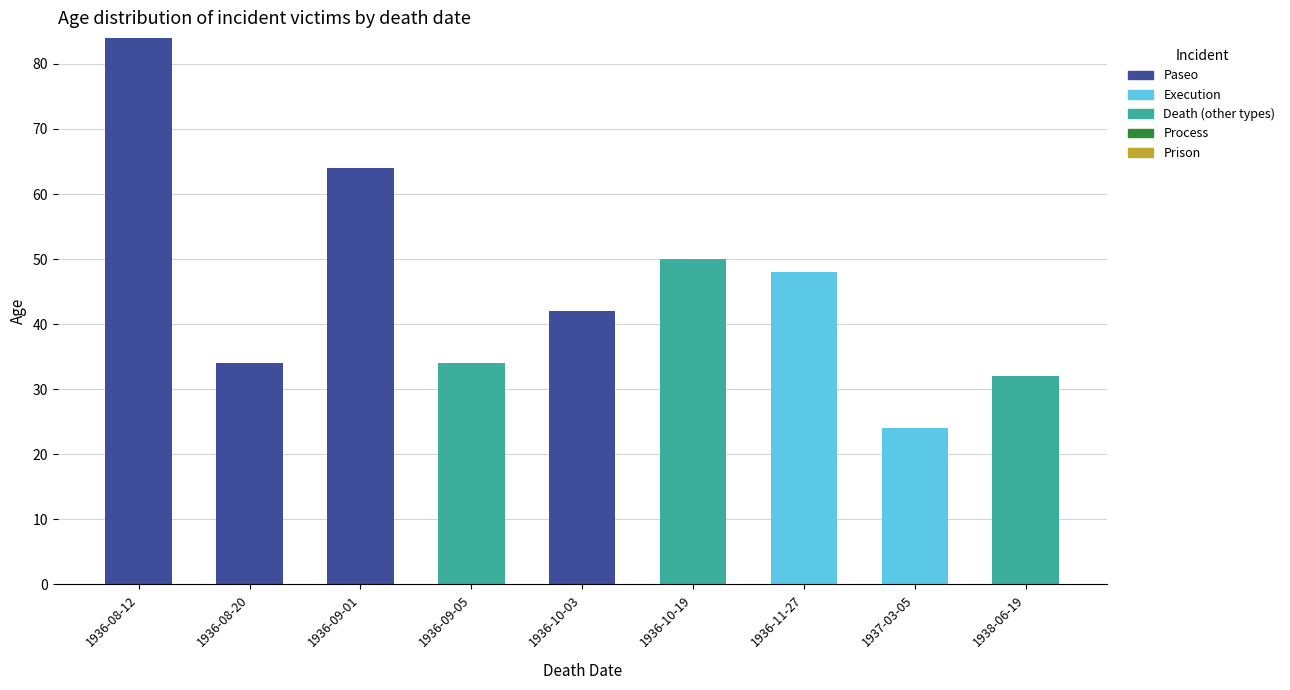

Reading left to right, list the values for the Paseo series.

1936-08-12=84	1936-08-20=34	1936-09-01=64	1936-09-05=0	1936-10-03=42	1936-10-19=0	1936-11-27=0	1937-03-05=0	1938-06-19=0